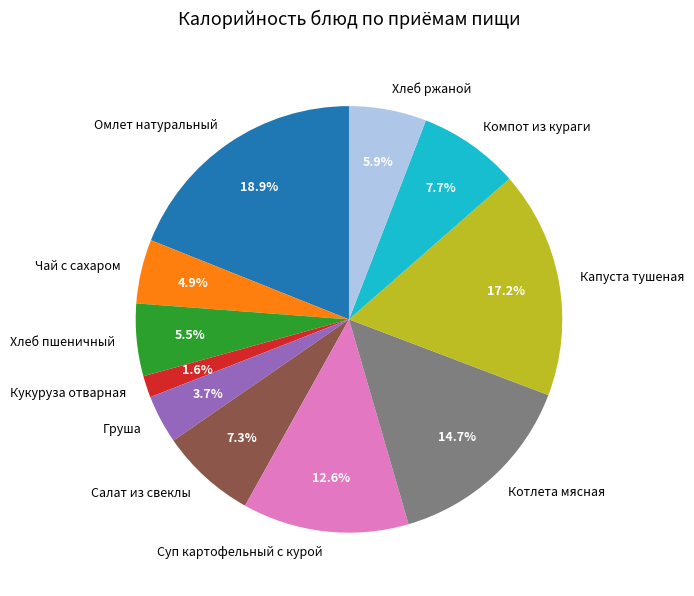

What percentage is the Омлет натуральный slice, to the nearest percent?

19%